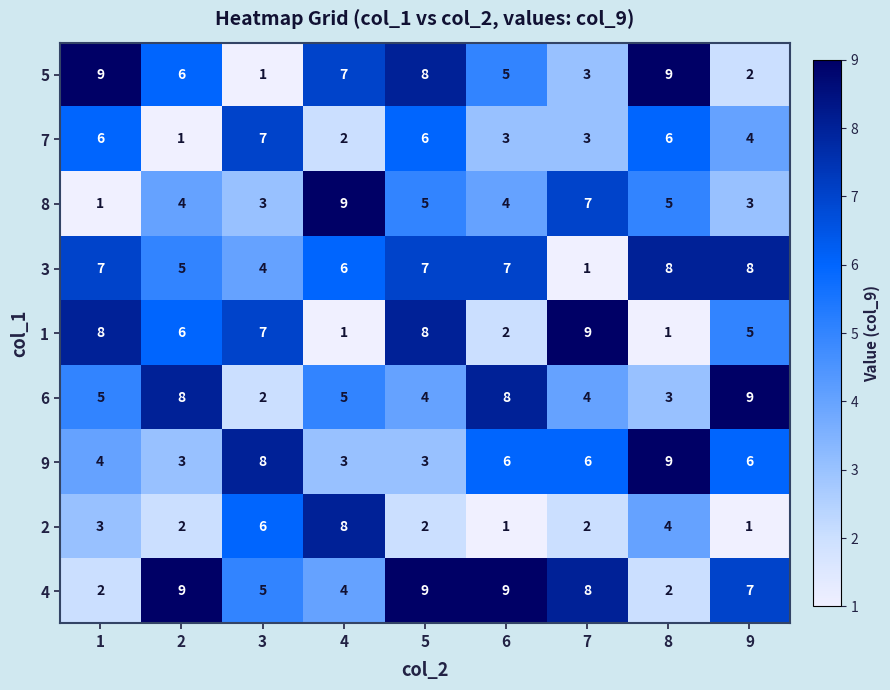

Rank the series at 4 from lowest to highest value.

1, 7, 9, 4, 6, 3, 5, 2, 8